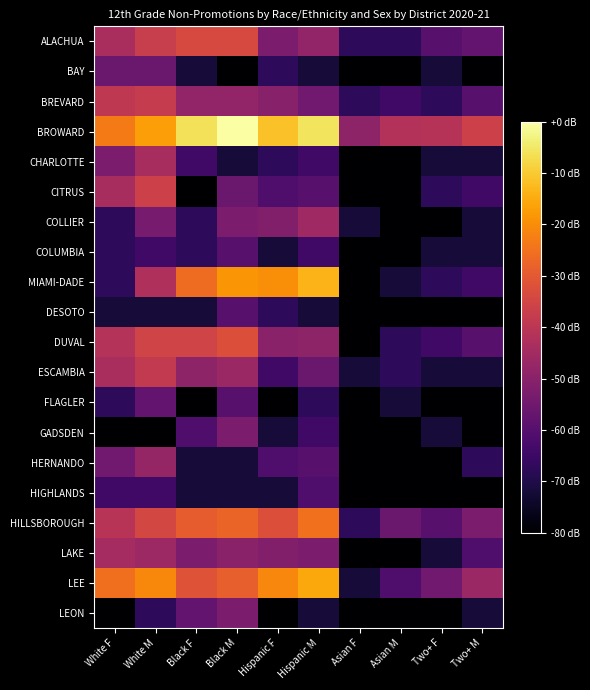

Rank the series by their maximum value, from lowest to highest.

HIGHLANDS, COLUMBIA, DESOTO, FLAGLER, BAY, GADSDEN, LEON, HERNANDO, COLLIER, LAKE, CHARLOTTE, ESCAMBIA, BREVARD, CITRUS, ALACHUA, DUVAL, HILLSBOROUGH, LEE, MIAMI-DADE, BROWARD